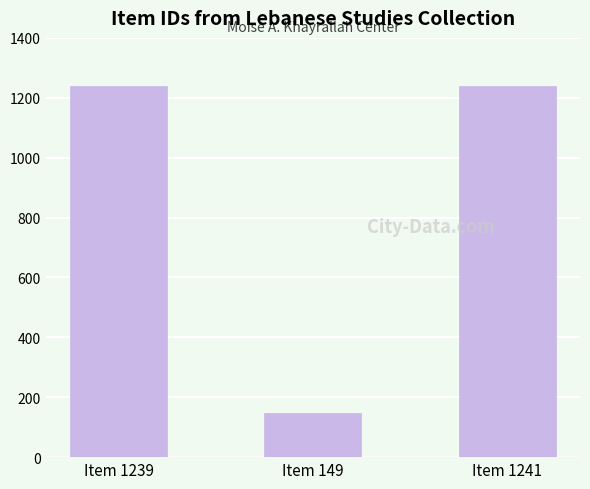

Which has a higher value, Item 149 or Item 1239?

Item 1239